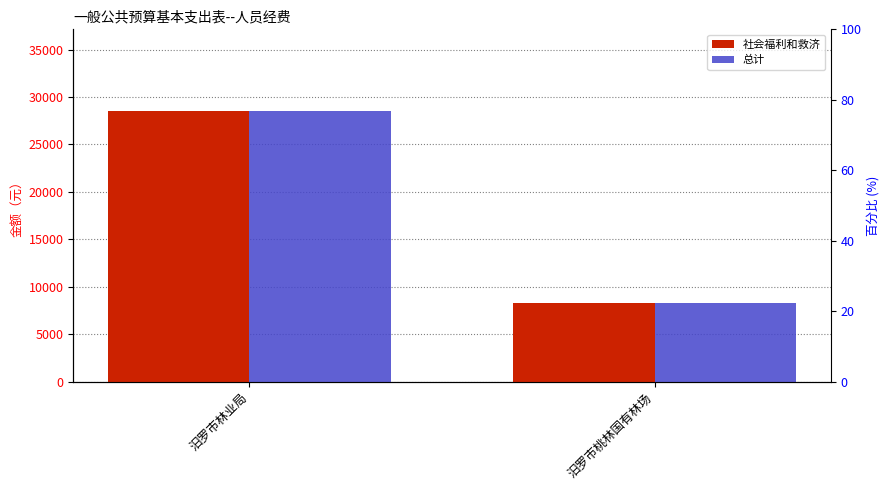

List the labels in order of 社会福利和救济 value, smallest first.

汨罗市桃林国有林场, 汨罗市林业局